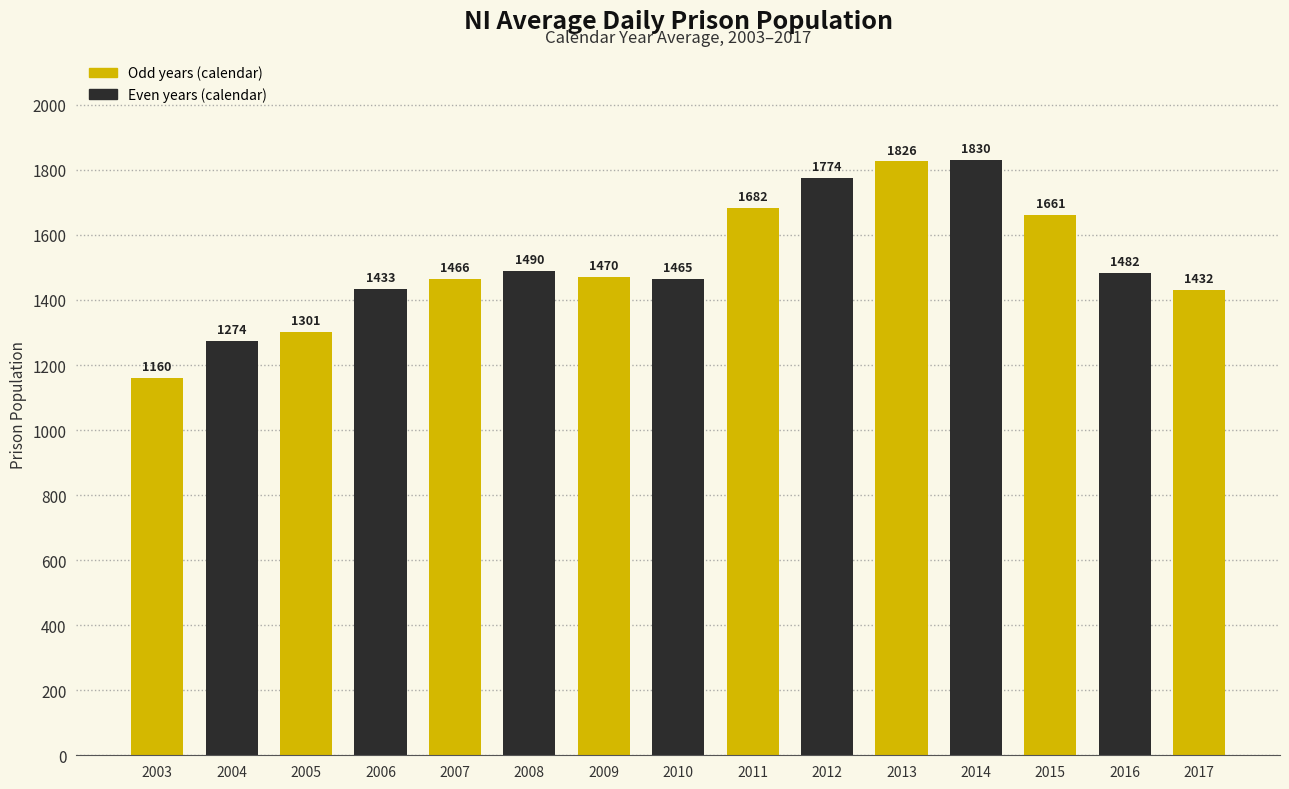

Reading right to left, list all the values displayed in this chart.

1432	1482	1661	1830	1826	1774	1682	1465	1470	1490	1466	1433	1301	1274	1160